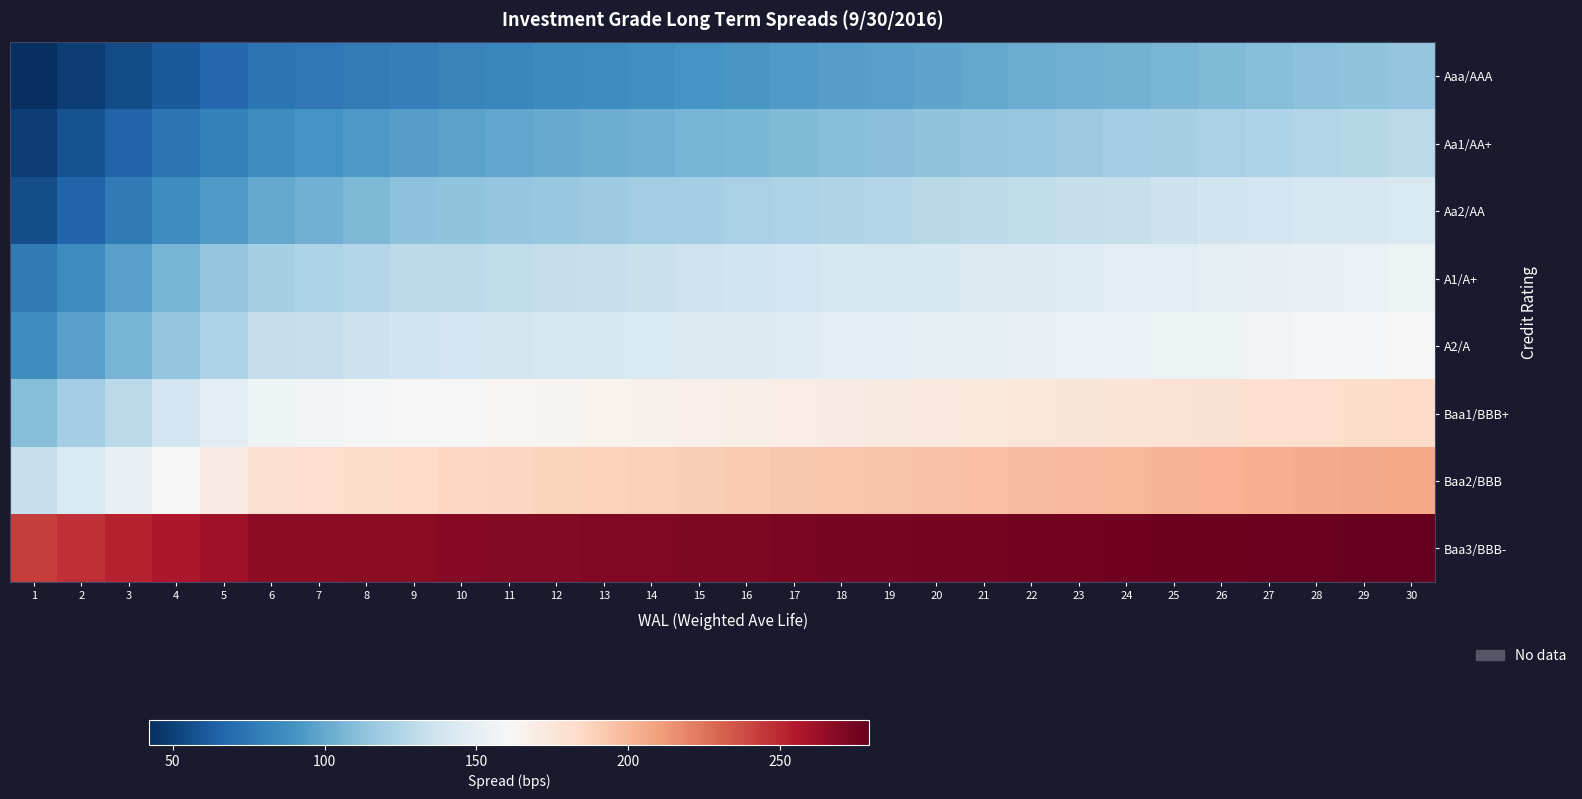

Which series has the largest total across all categories?

Baa3/BBB-